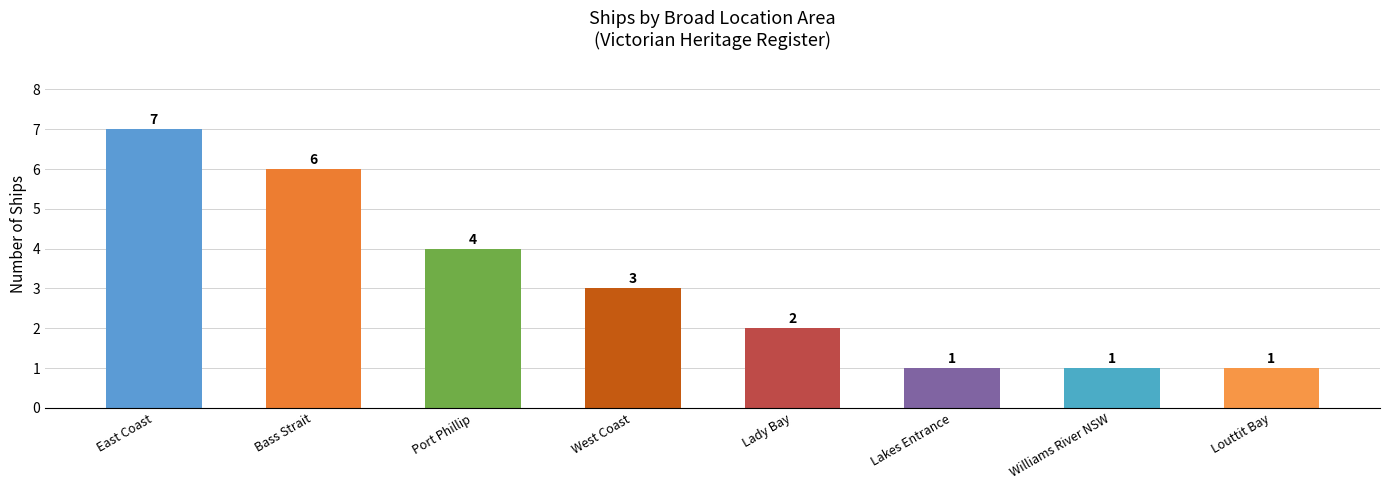

How many values are between 1 and 6?

7